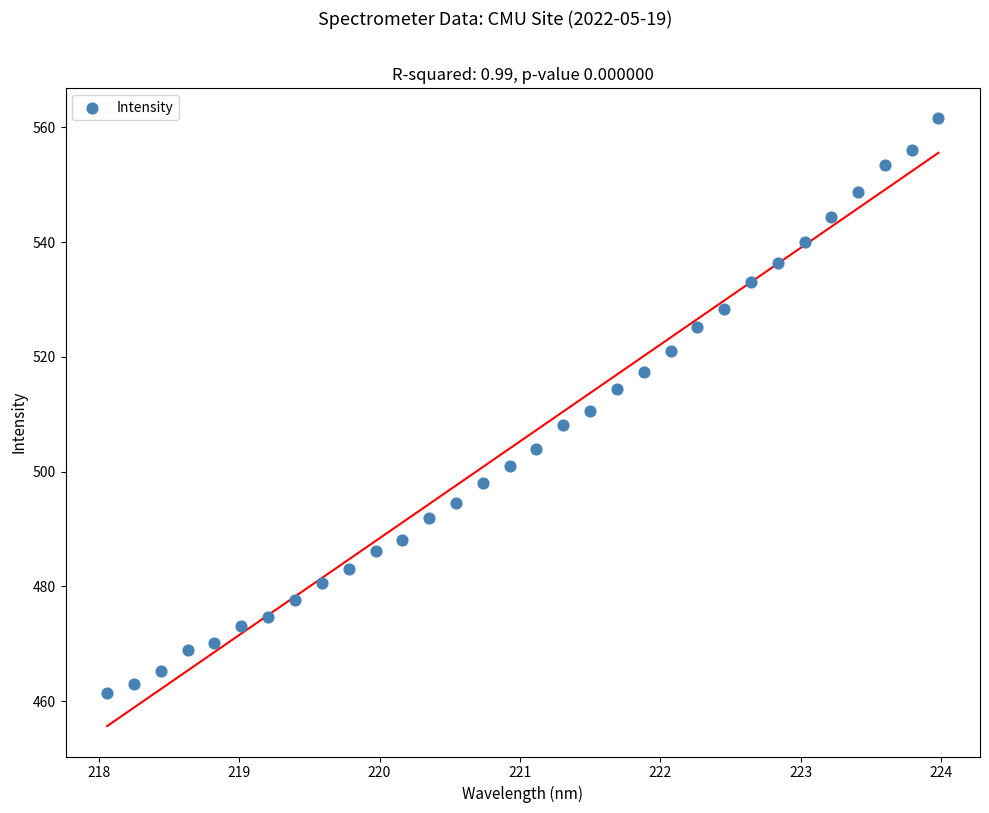

What is the range of Y values (max minus min)?

100.2